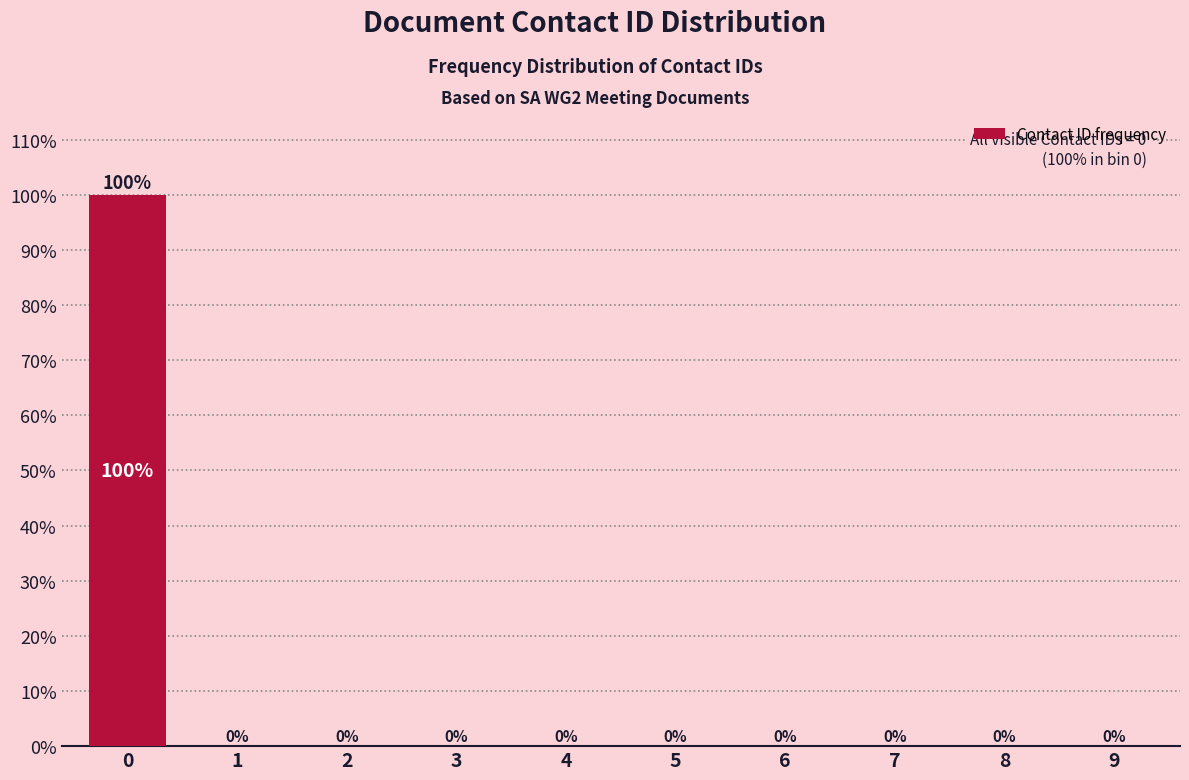

Reading left to right, transcribe all the data shown in this chart.

0=100	1=0	2=0	3=0	4=0	5=0	6=0	7=0	8=0	9=0